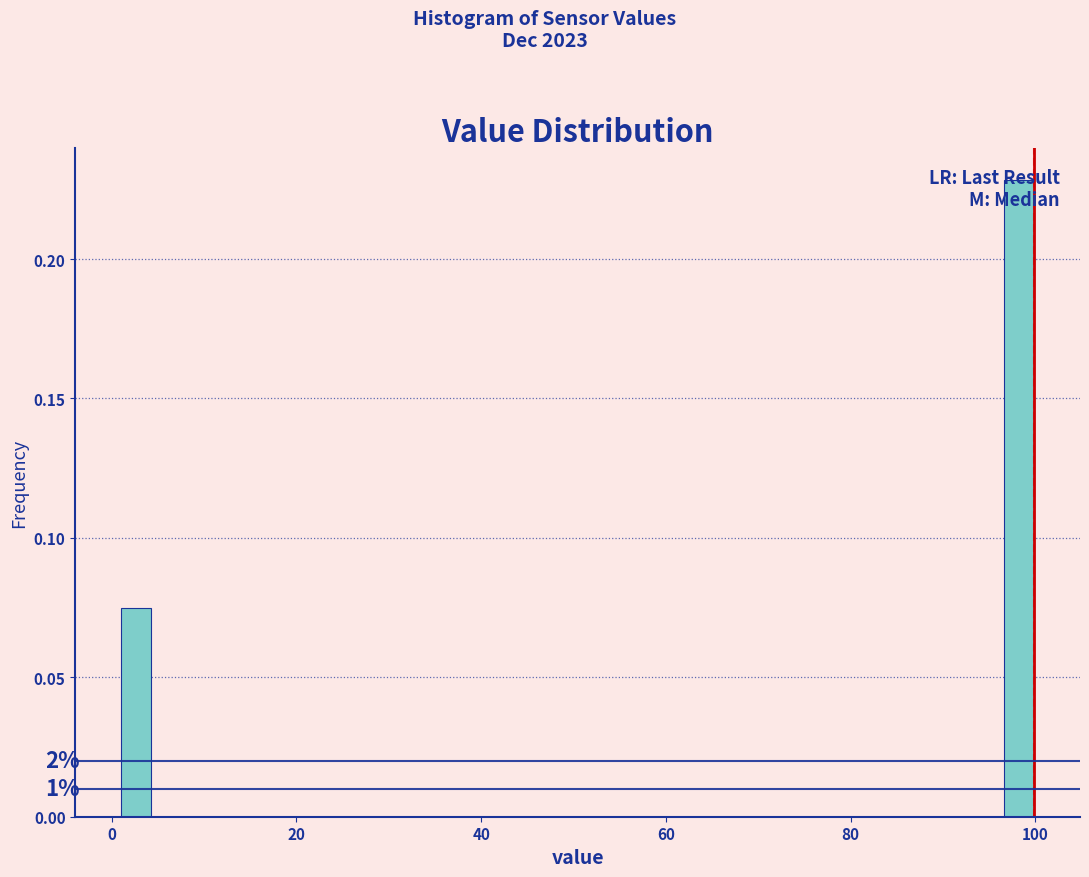

Around what value on the x-axis is the tallest bar? Give the approximate position of its centre, as read against the axis.

98